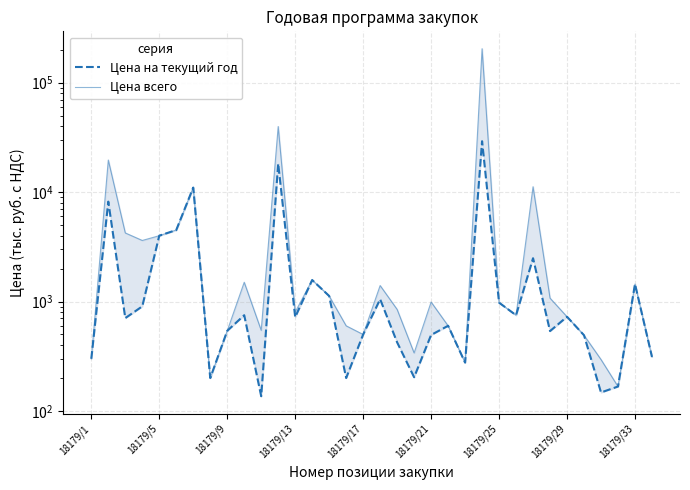

At 18179/29, list the series in order from smallest to largest.

Цена на текущий год, Цена всего